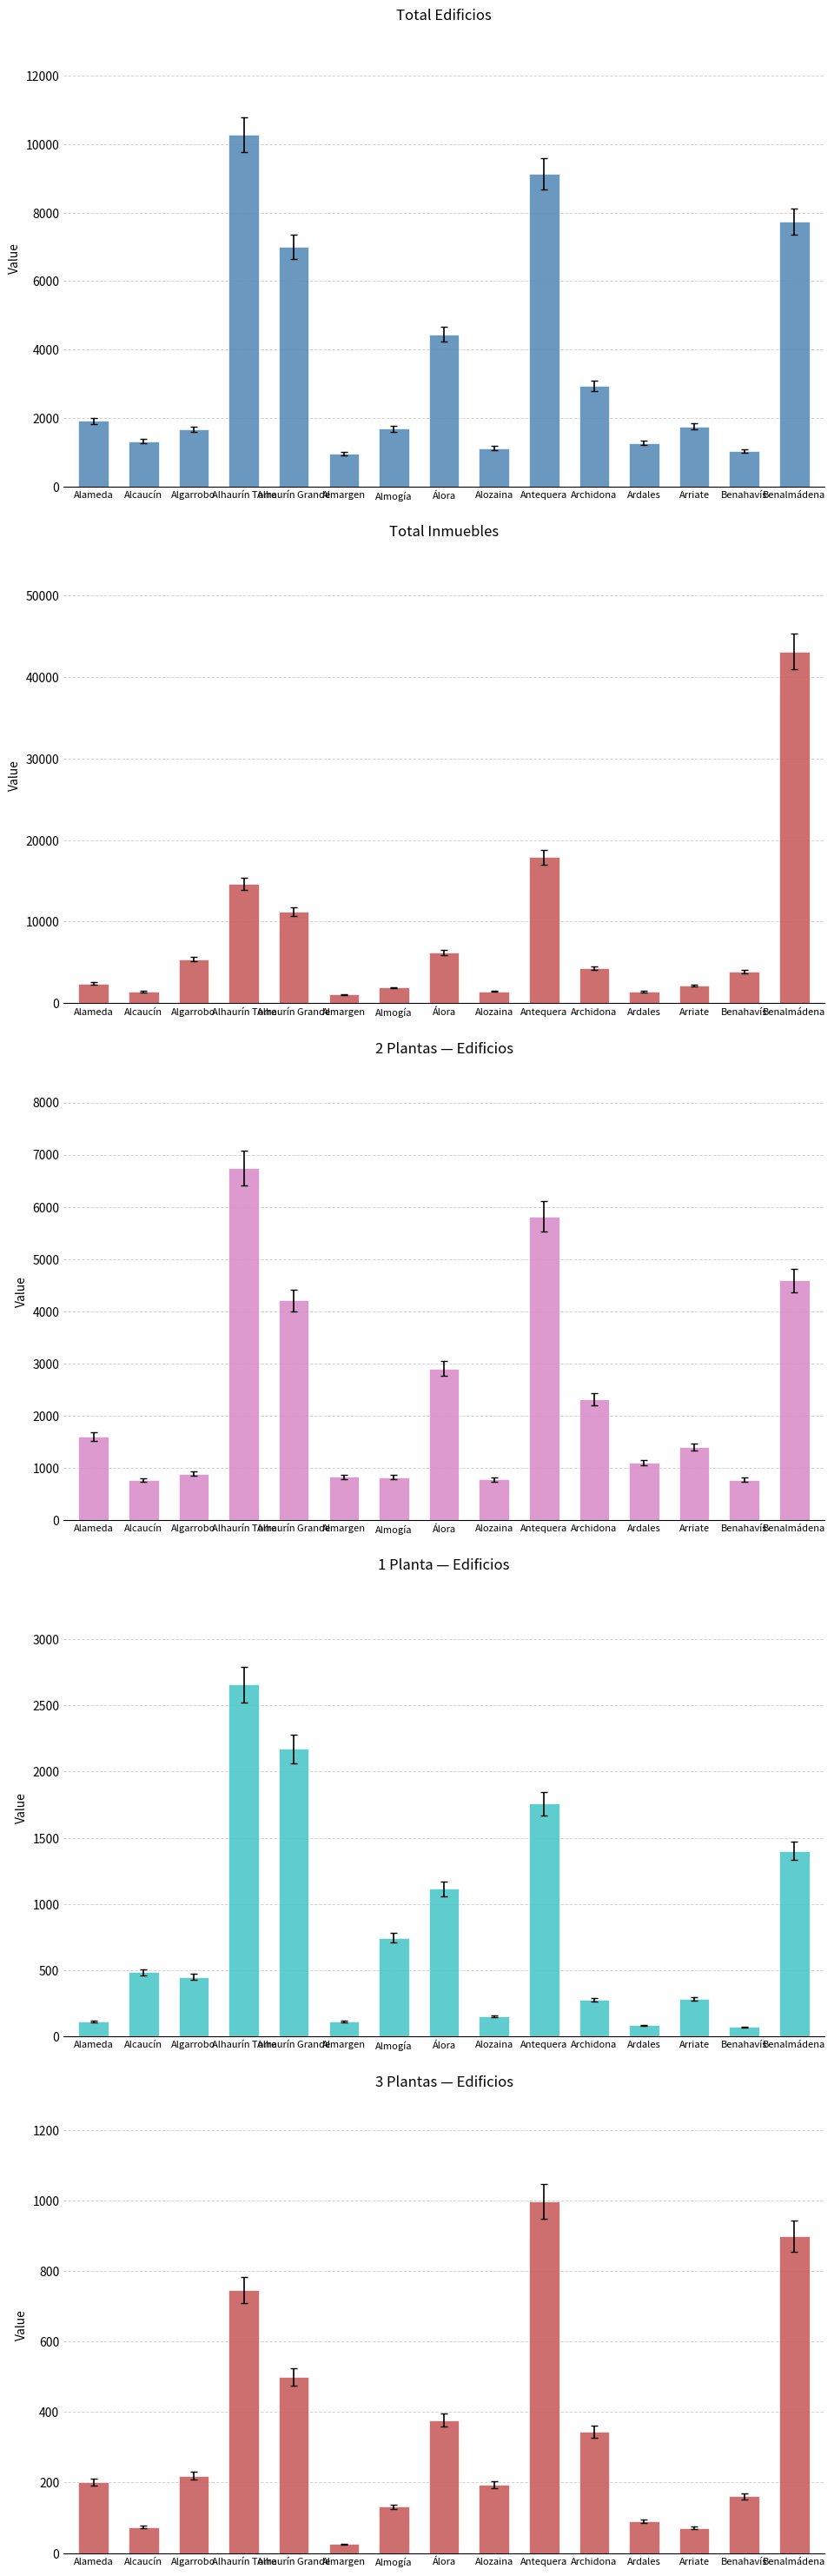

Where is 1 planta edif nearest to the value 1363?

Benalmádena